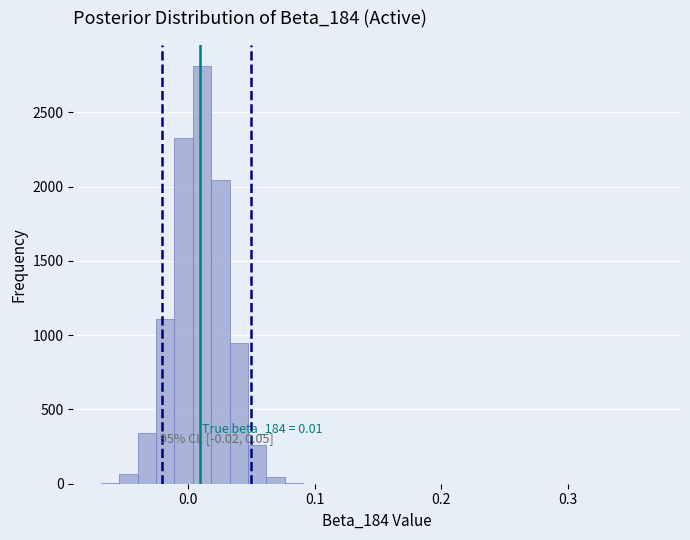

Read against the x-axis, roughly where is the centre of the tallest bar?

0.01